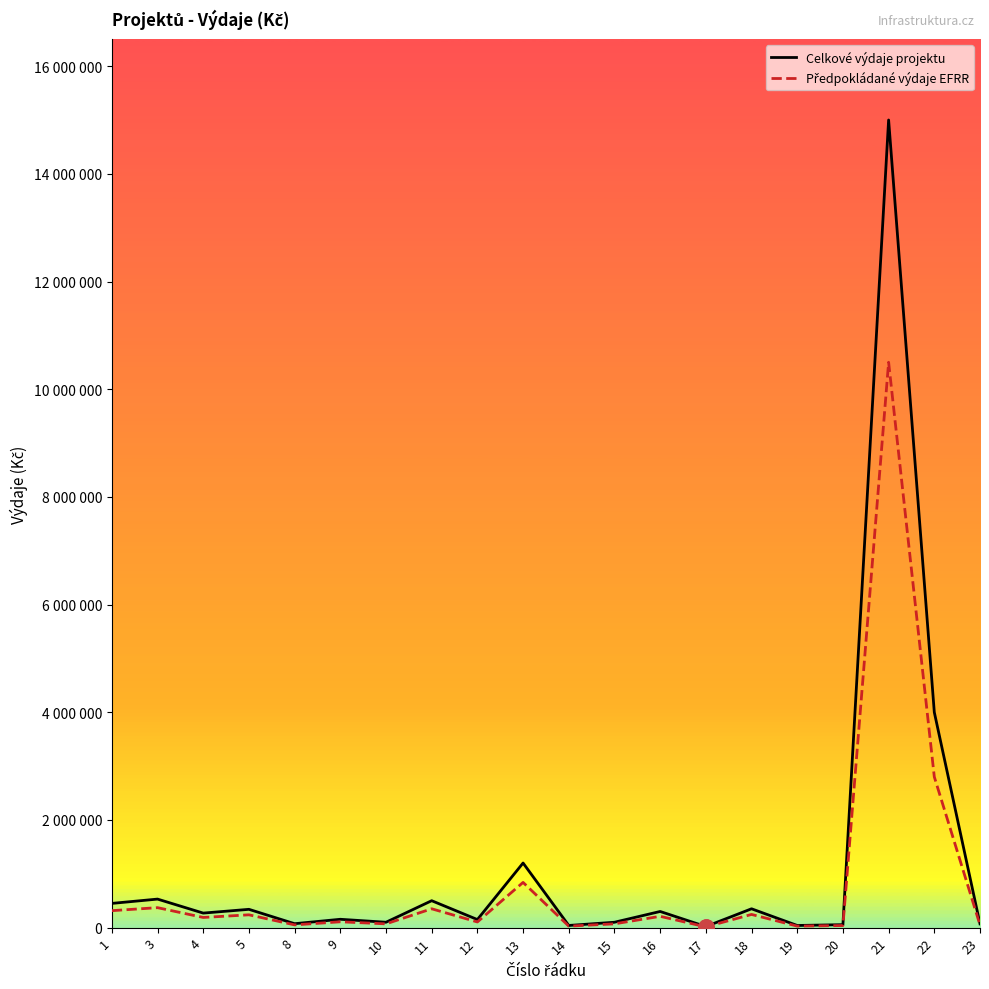

Is this an area chart (filled region under the line)?

No